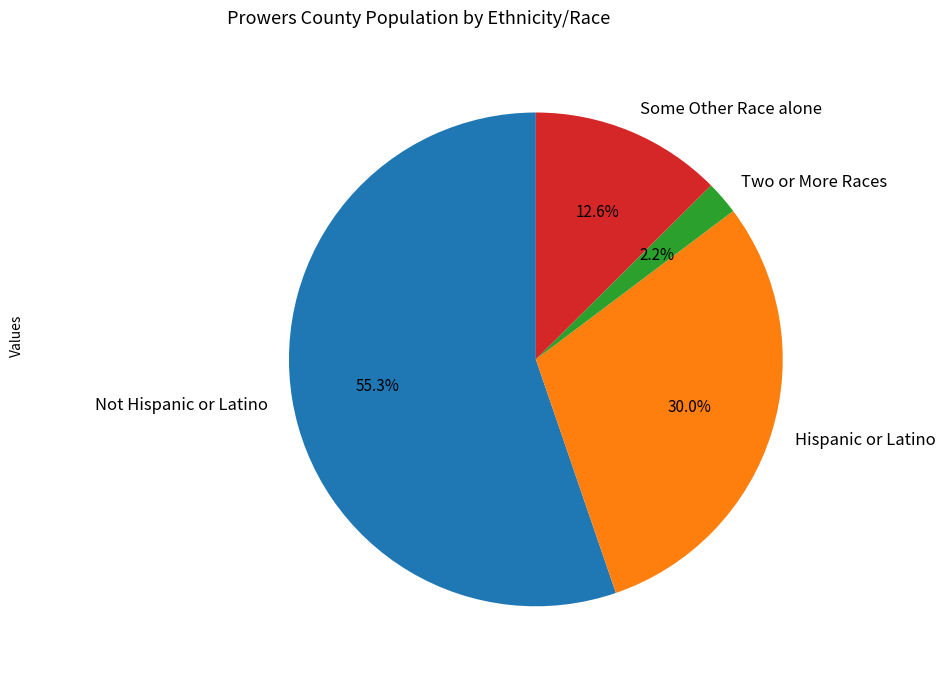

Count the number of slices in the pie.

4